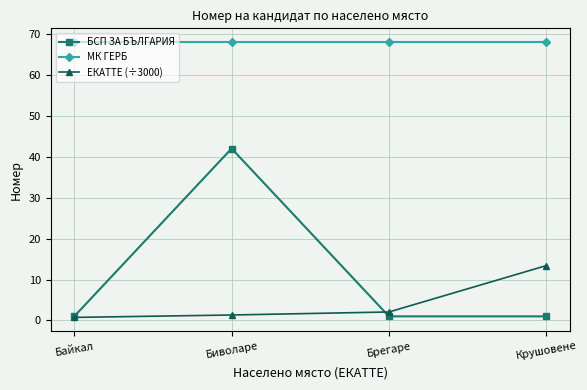

Count the number of data series in this chart.

3